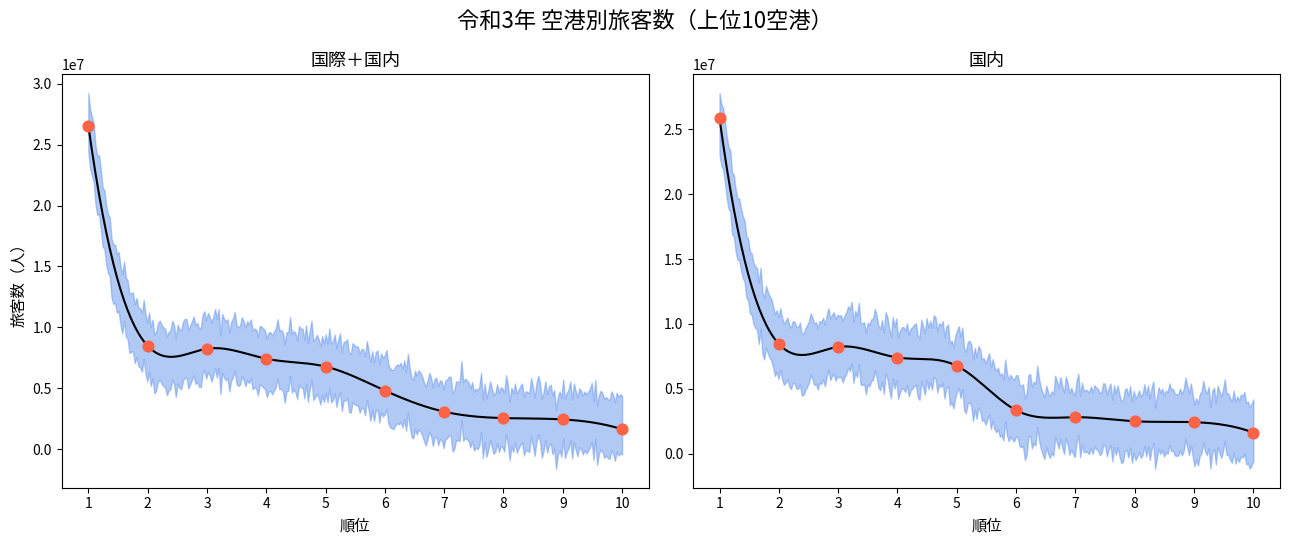

At how many categories does at least one series exceed 6663568?

5